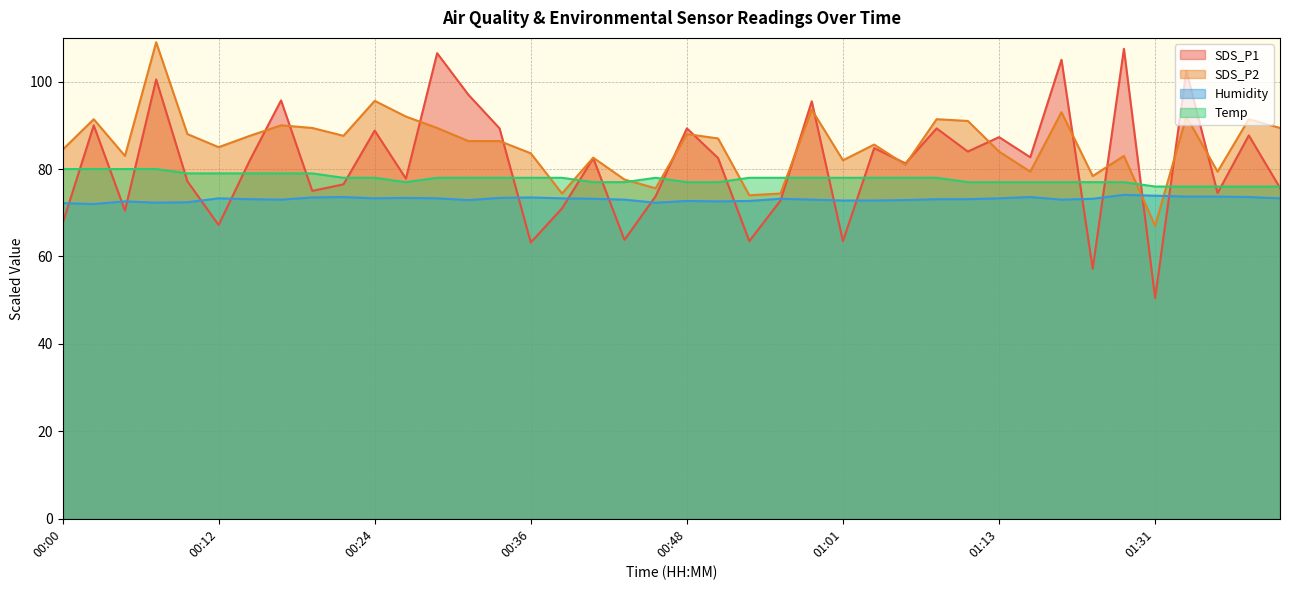

Rank the series at 00:34 from lowest to highest value.

Humidity, Temp, SDS_P2, SDS_P1